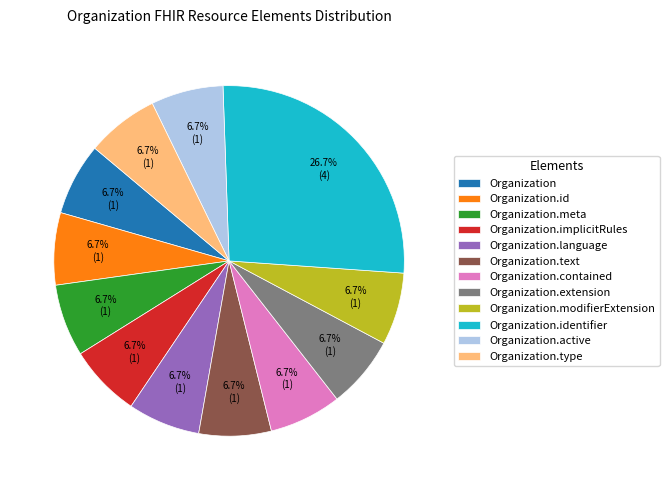

Is it true that Organization.identifier is 38% of the pie?

False